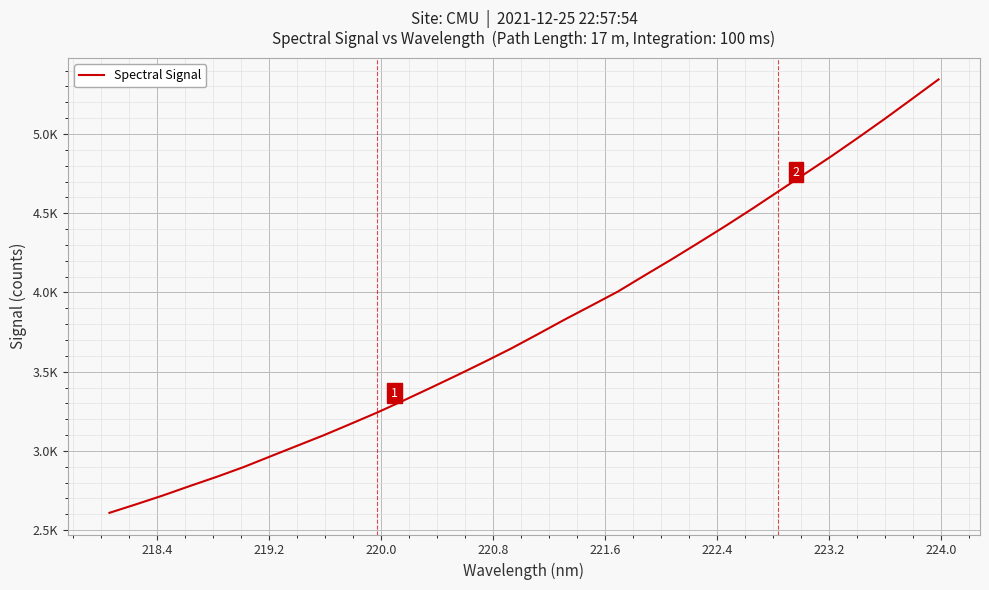

Is this an area chart (filled region under the line)?

No